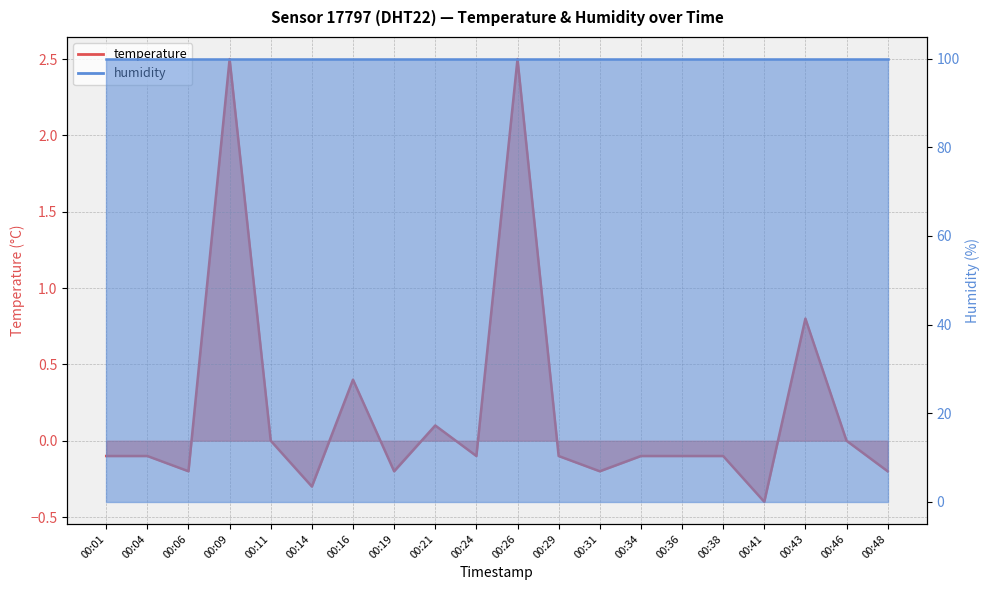

What is the smallest value displayed?

-0.4